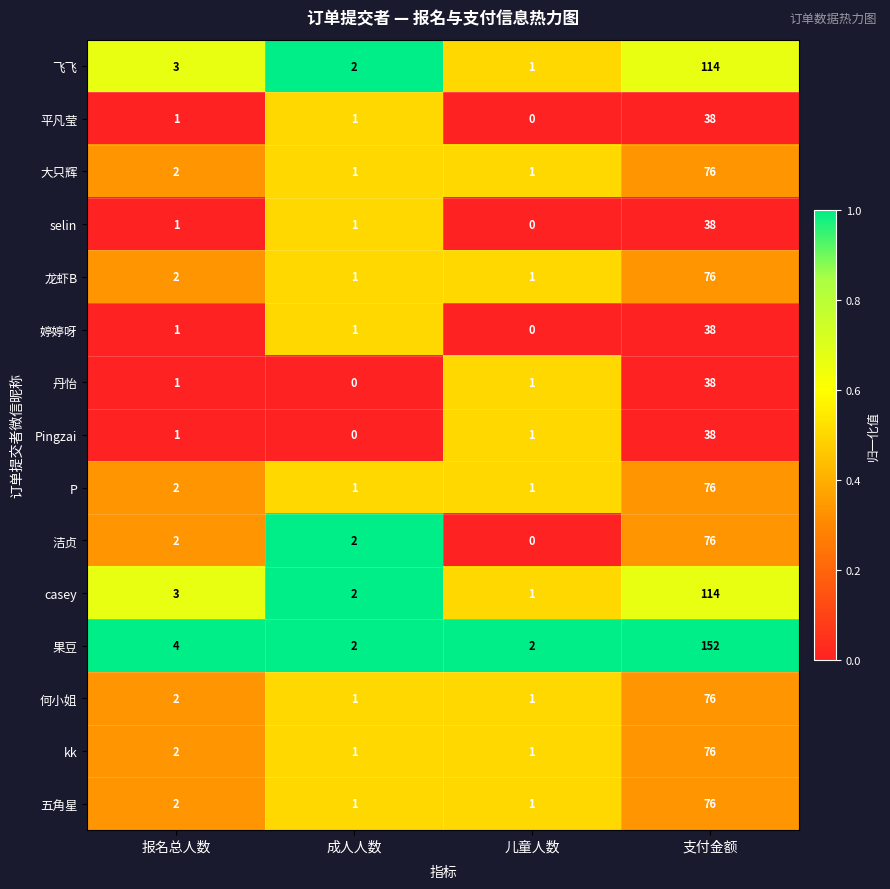

The selin series shows 1 at 成人人数. True or false?

True